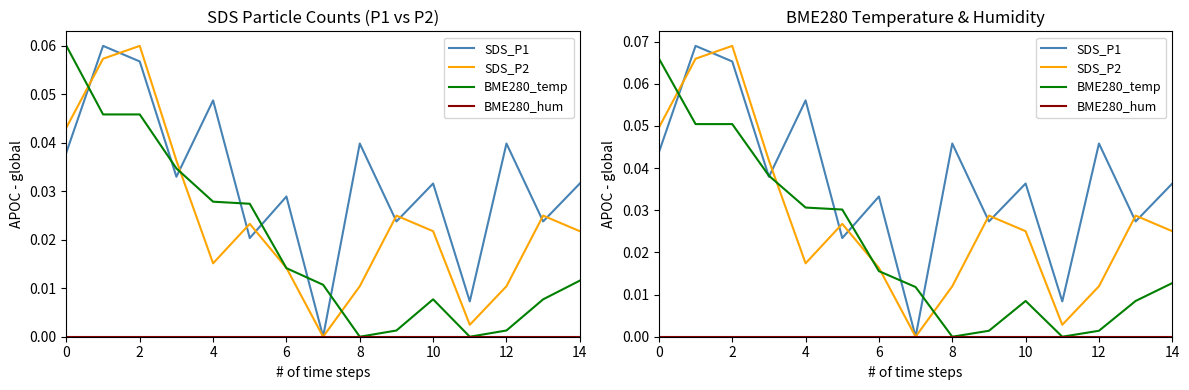

At how many categories does at least one series exceed 0?

15